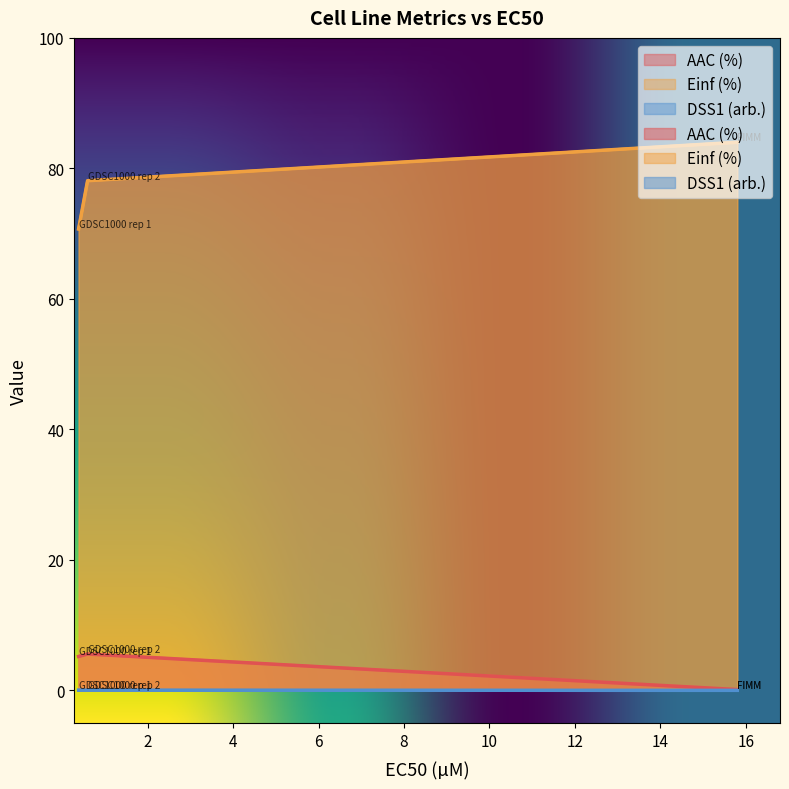

What is the difference between the highest and lowest values at 15.8?

84.0